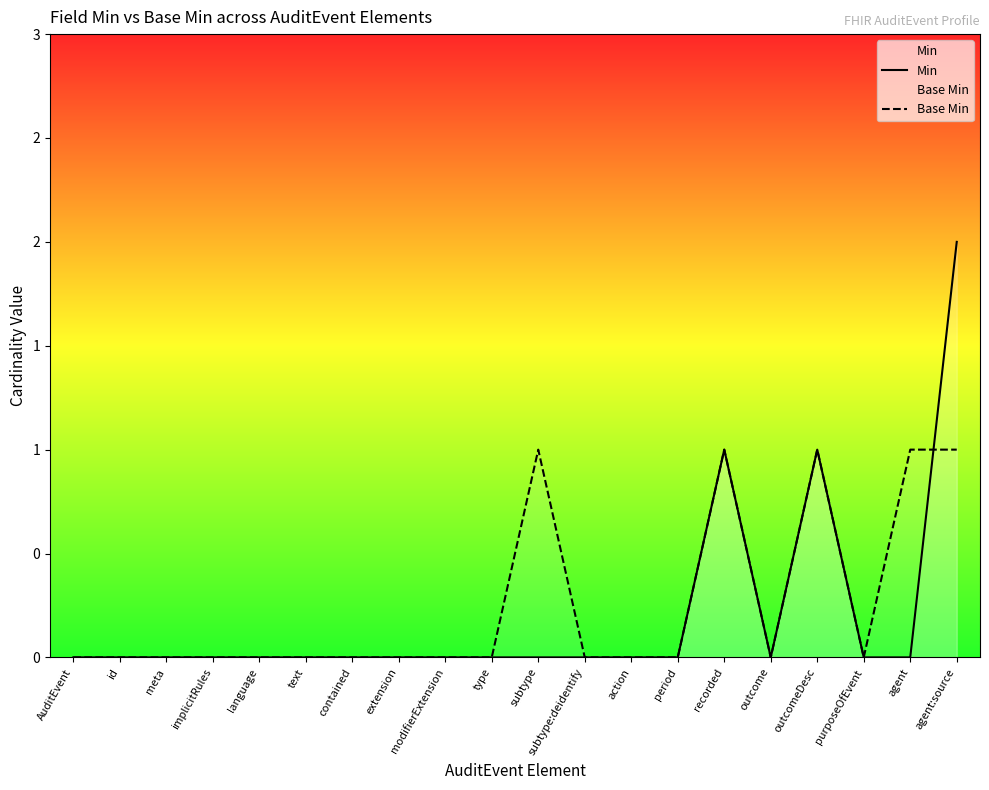

True or false: Min has more than 0 points higher than both neighbors.

True